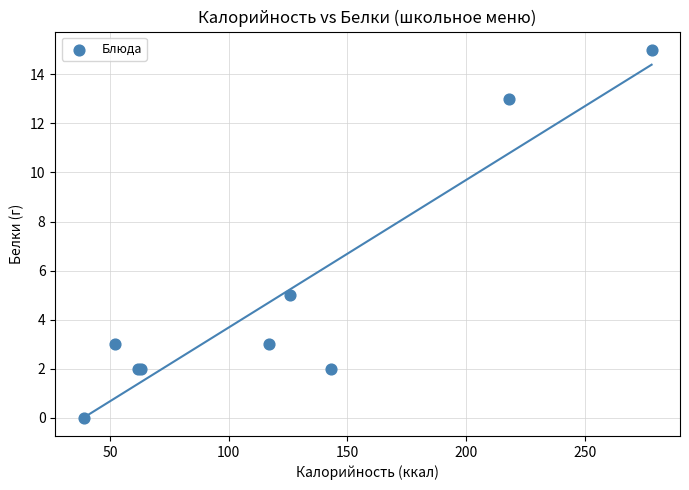

What Y value in the scatter plot is closest to 7?

5